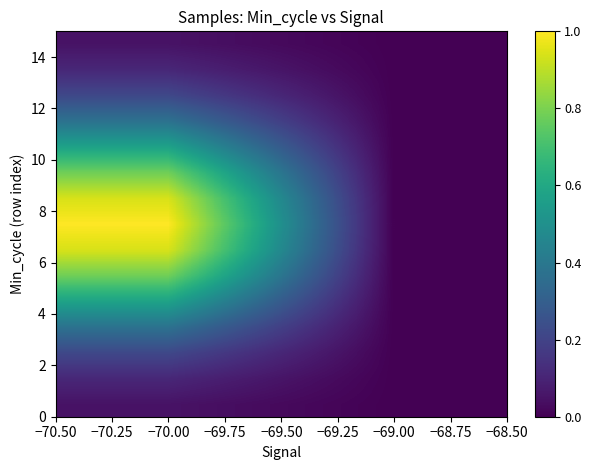

At how many categories does at least one series exceed 0?

1